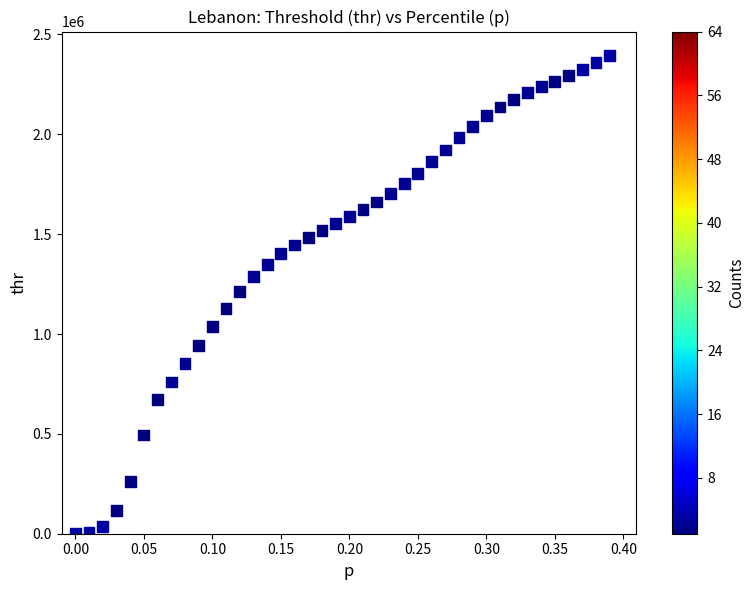

What is the range of X values (max minus min)?

0.4